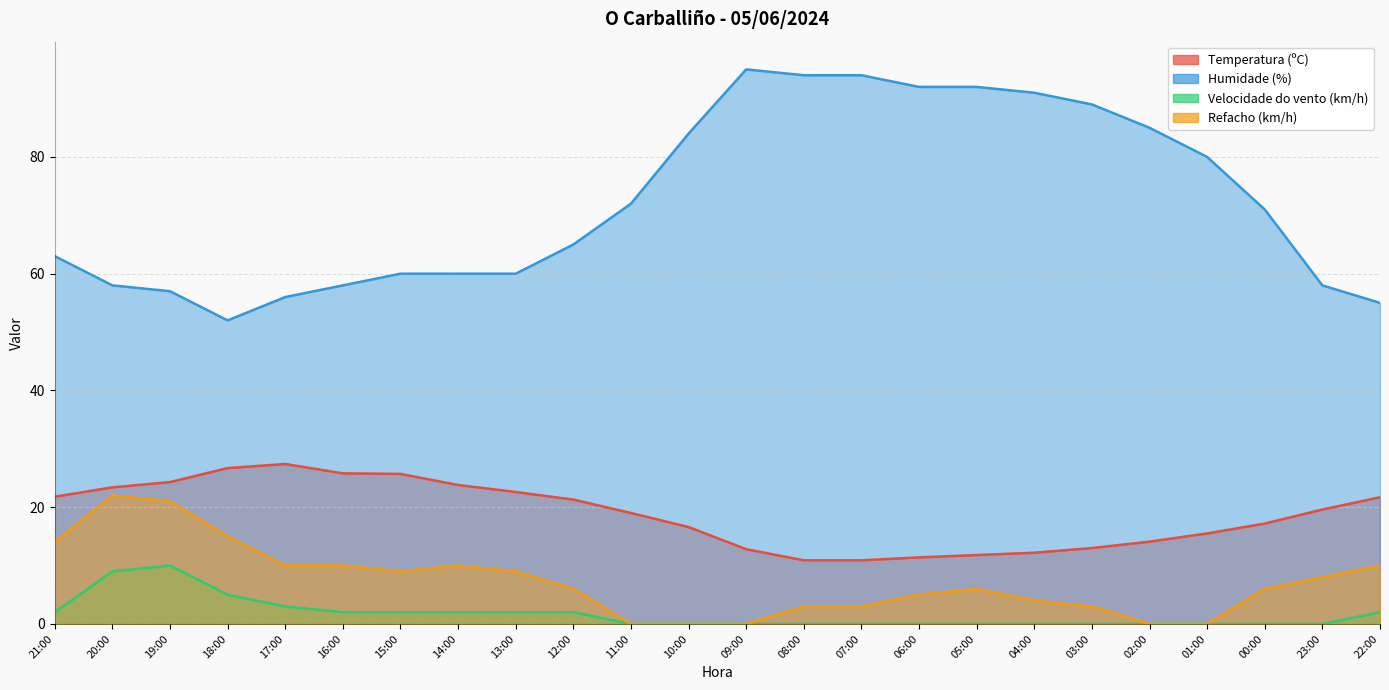

Is the value of Velocidade do vento (km/h) at 02:00 greater than the value of Refacho (km/h) at 04:00?

No